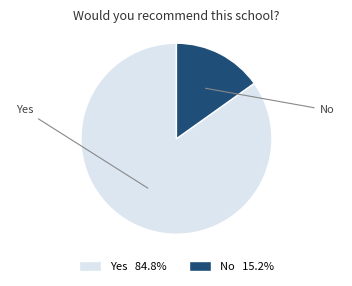

Do Yes and No together represent more than half of the pie?

Yes